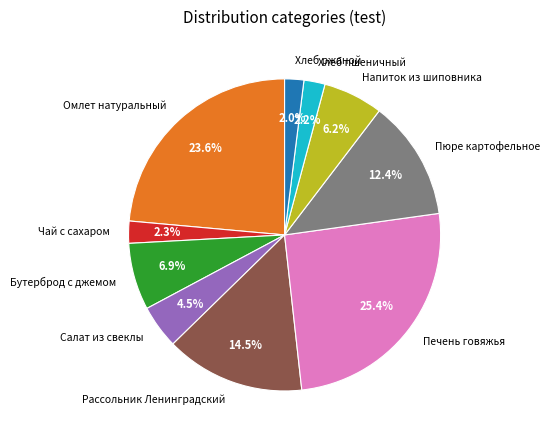

The Хлеб ржаной slice represents 12% of the pie. True or false?

False